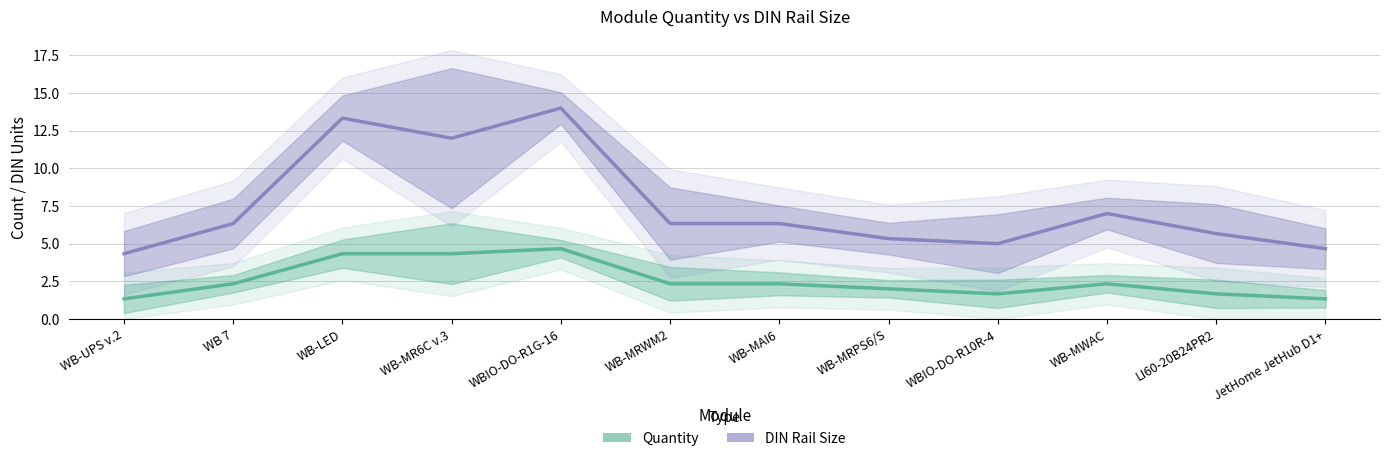

Does the chart display data point markers on the line(s)?

No